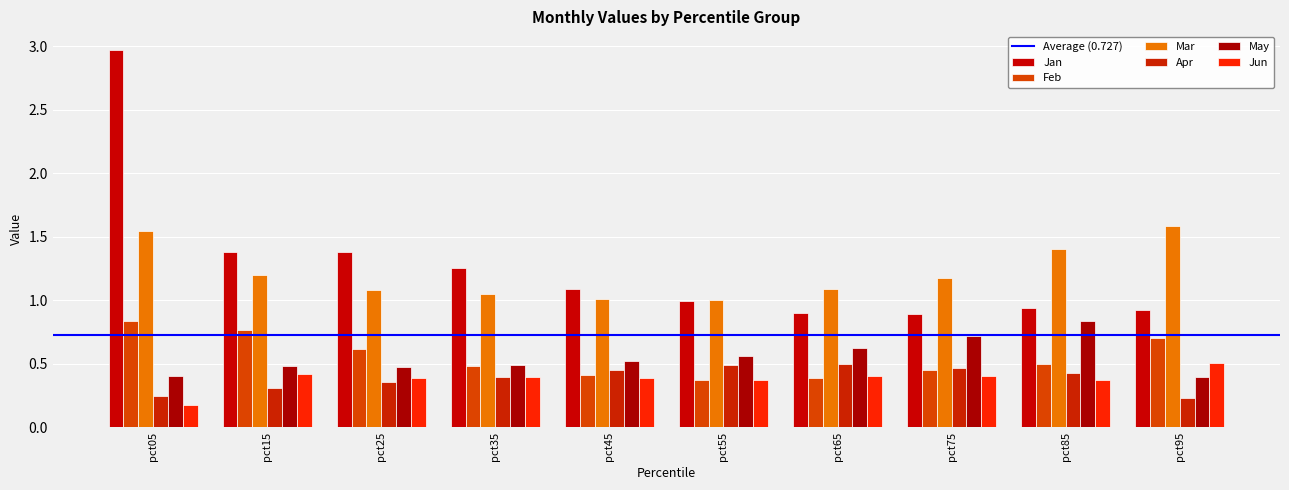

How many data points does each series have?

10